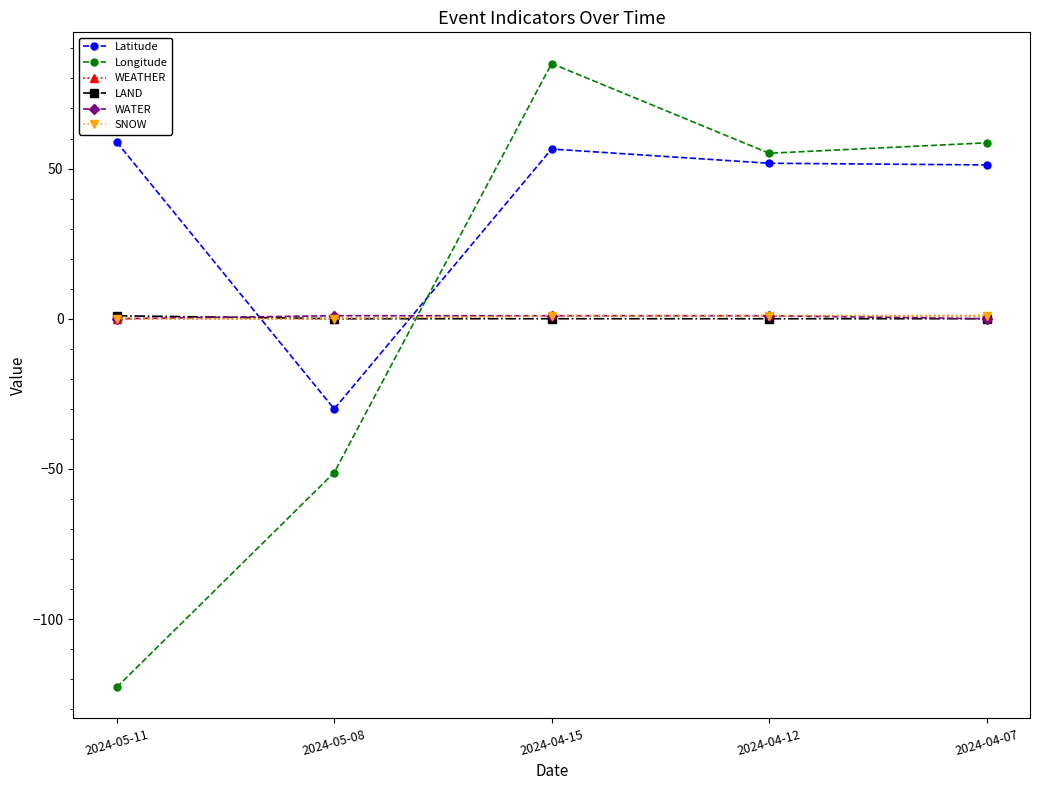

Is this an area chart (filled region under the line)?

No